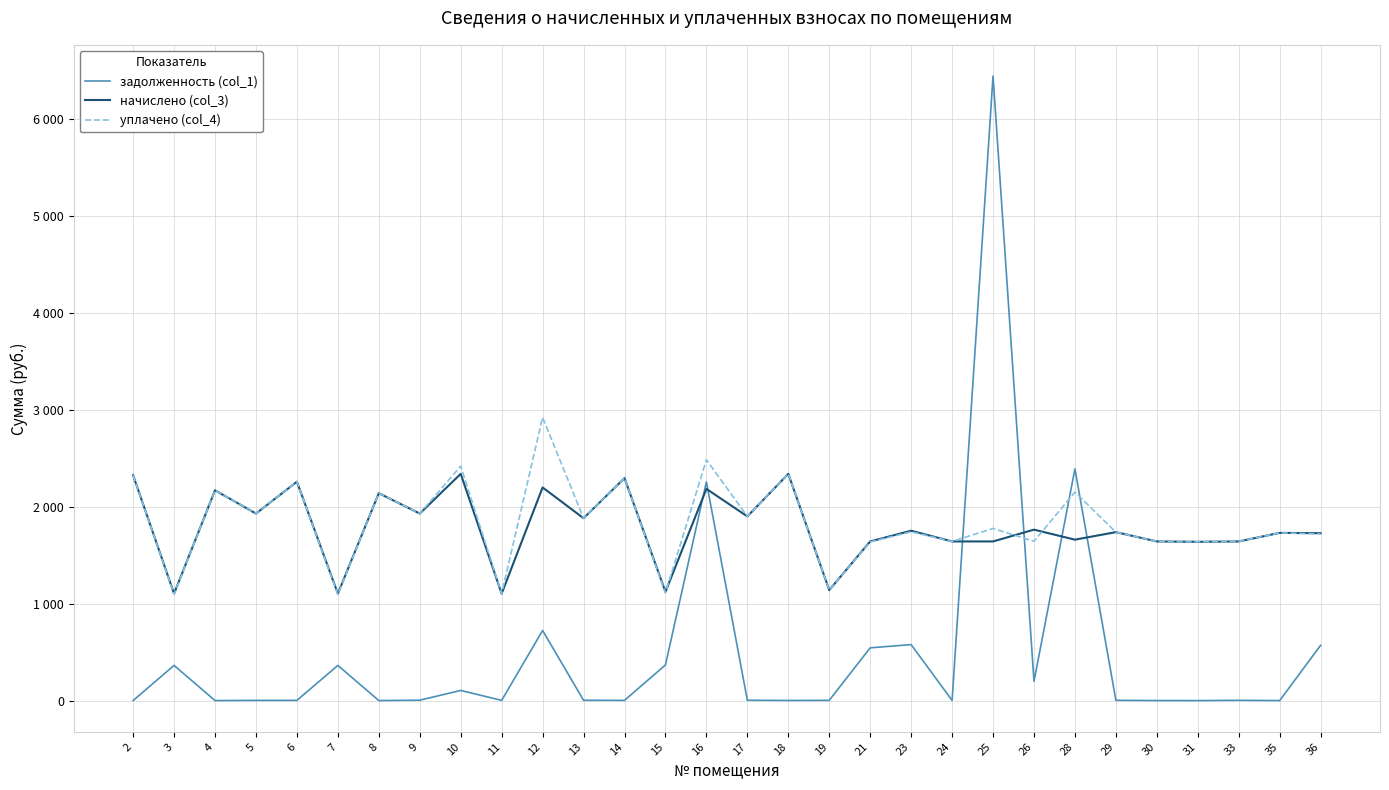

What are all the series names shown in the legend?

задолженность (col_1), начислено (col_3), уплачено (col_4)